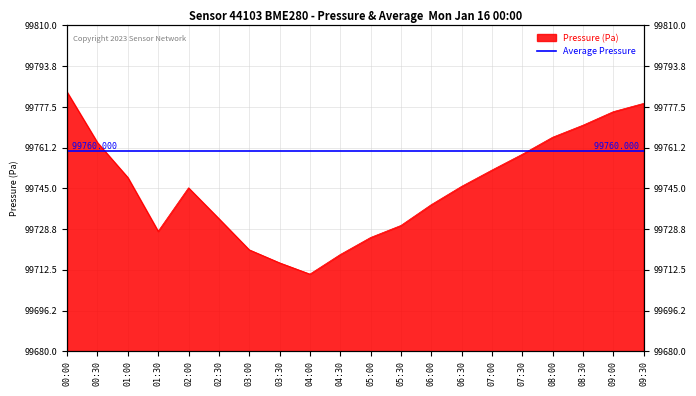

True or false: the data shows 99720.5 at 03:00.

True